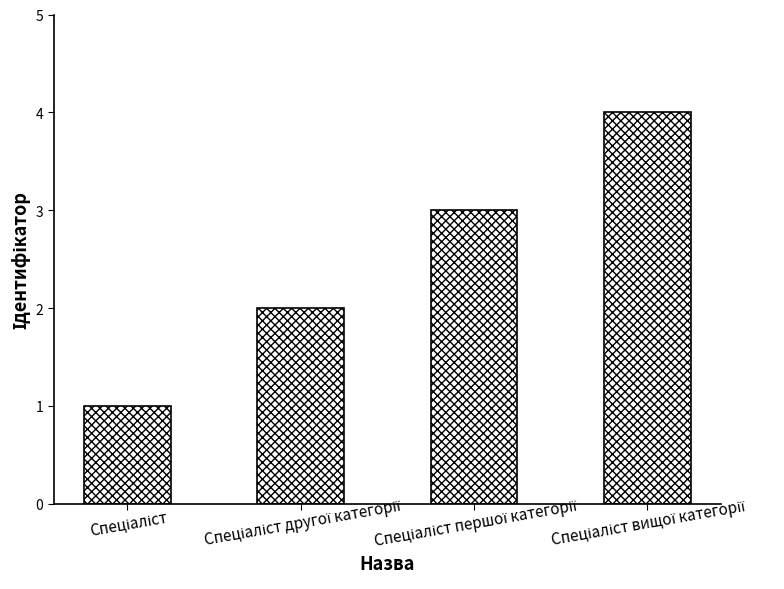

What is the sum of all values?

10